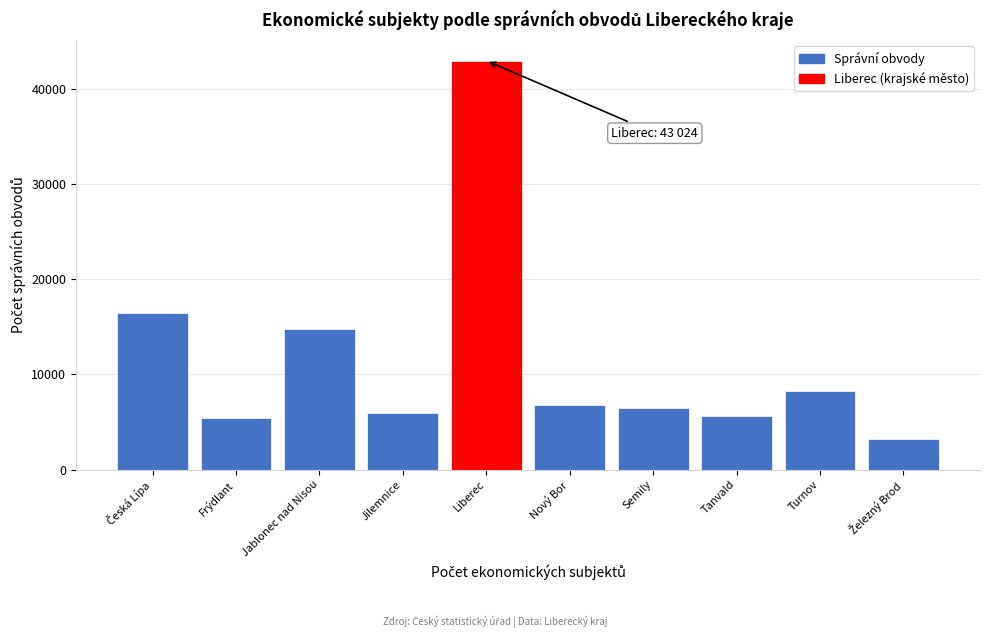

Reading right to left, extract all data points from this chart.

3186	8302	5583	6492	6749	43024	5949	14836	5376	16509